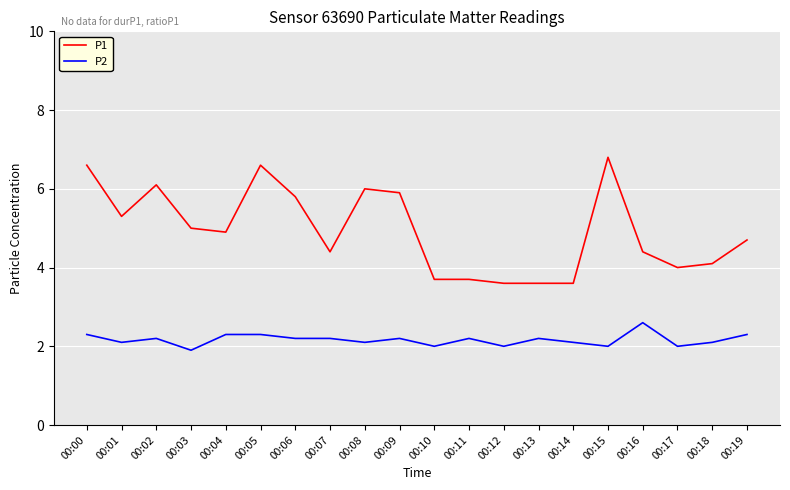

Count the P2 values in the range 2 to 3.

19